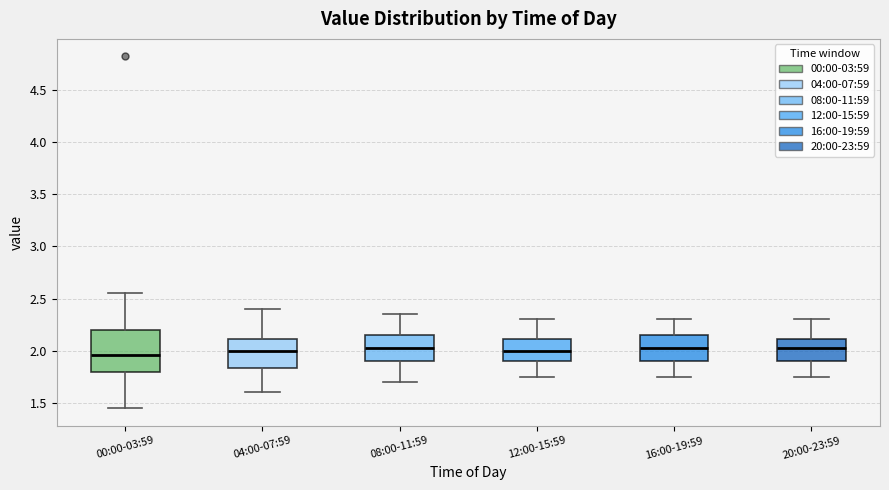

Comparing the boxes themselves (not the whiskers), which one is the tallest?

00:00-03:59